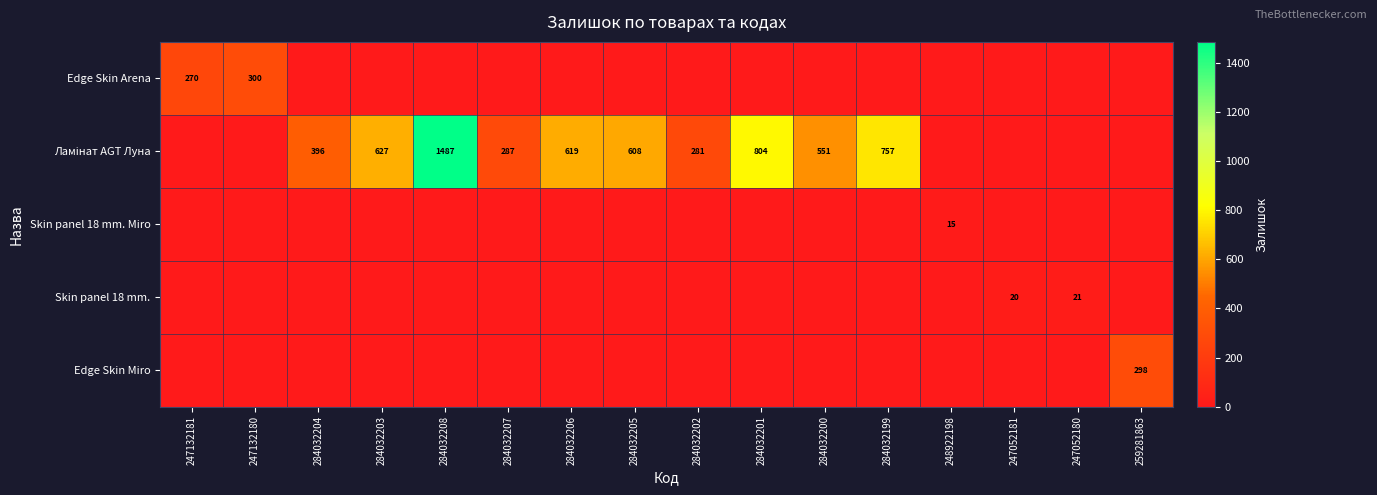

The Skin panel 18 mm. series shows 13 at 247052181. True or false?

False